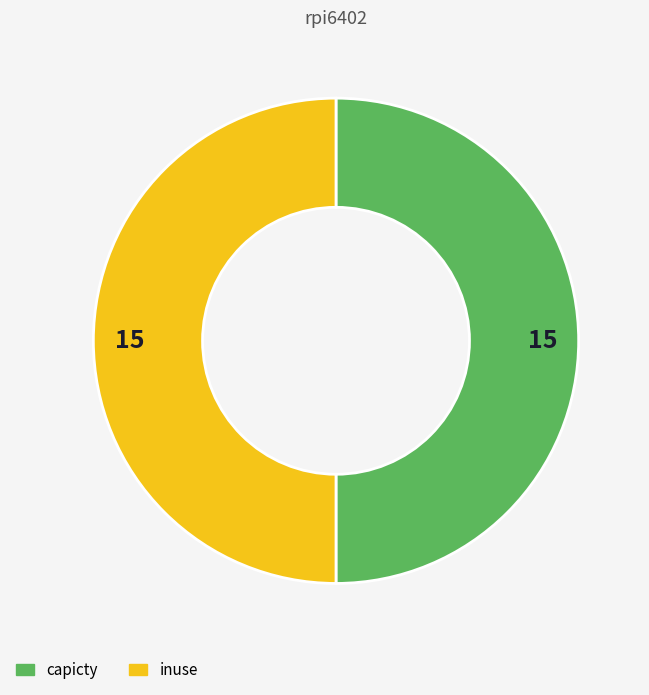

True or false: inuse accounts for 50% of the total.

True